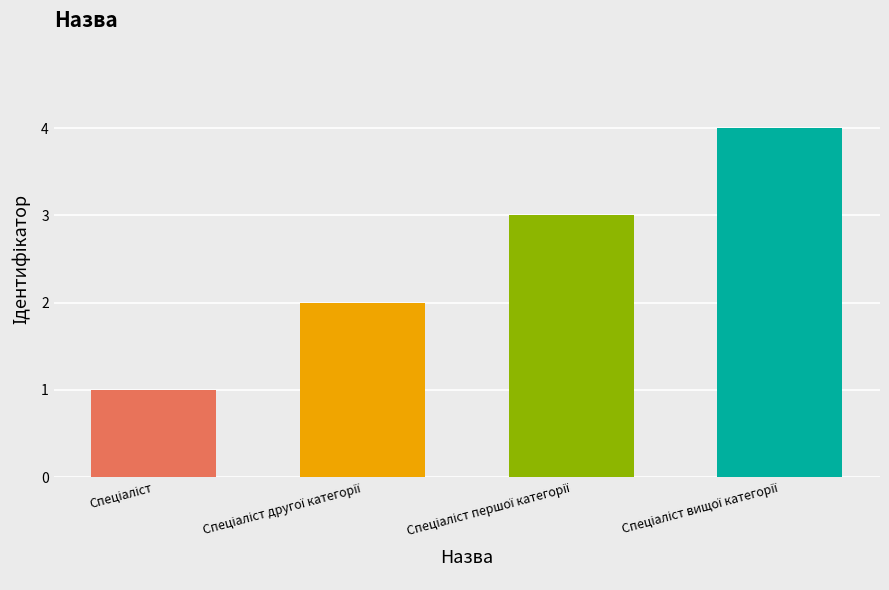

What is the minimum value shown in the chart?

1